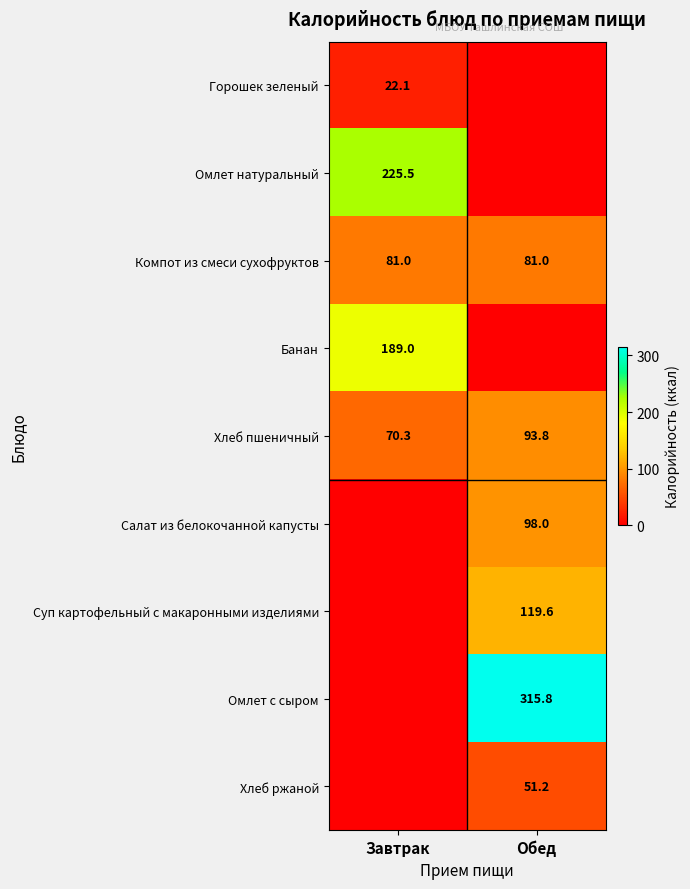

Between Завтрак and Обед, which is larger?

Завтрак